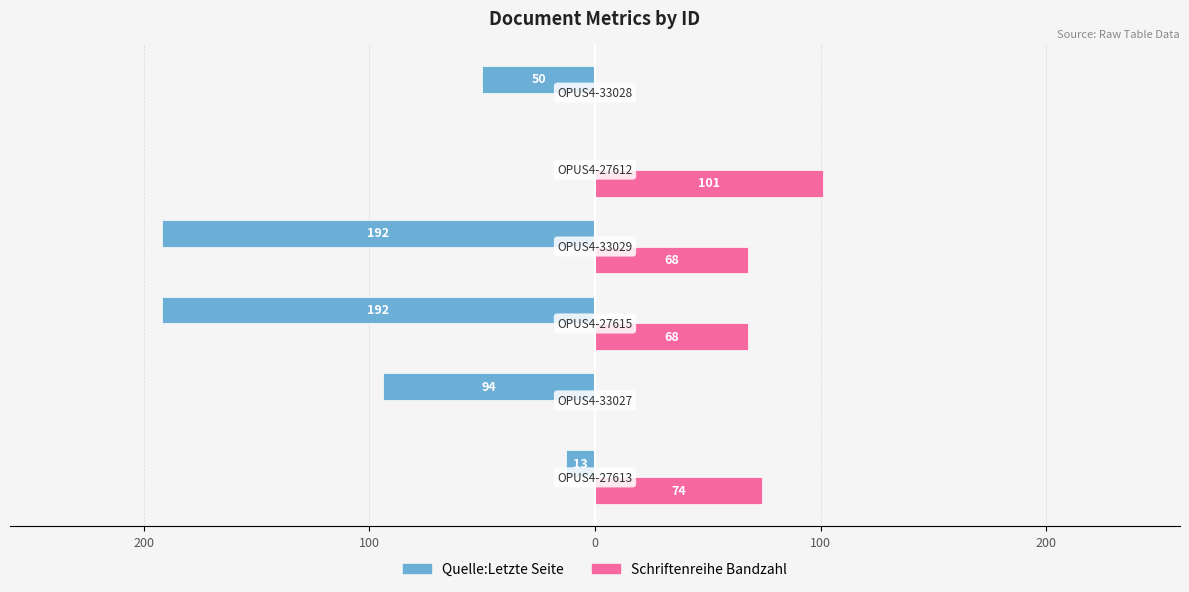

What are all the series names shown in the legend?

Quelle:Letzte Seite, Schriftenreihe Bandzahl